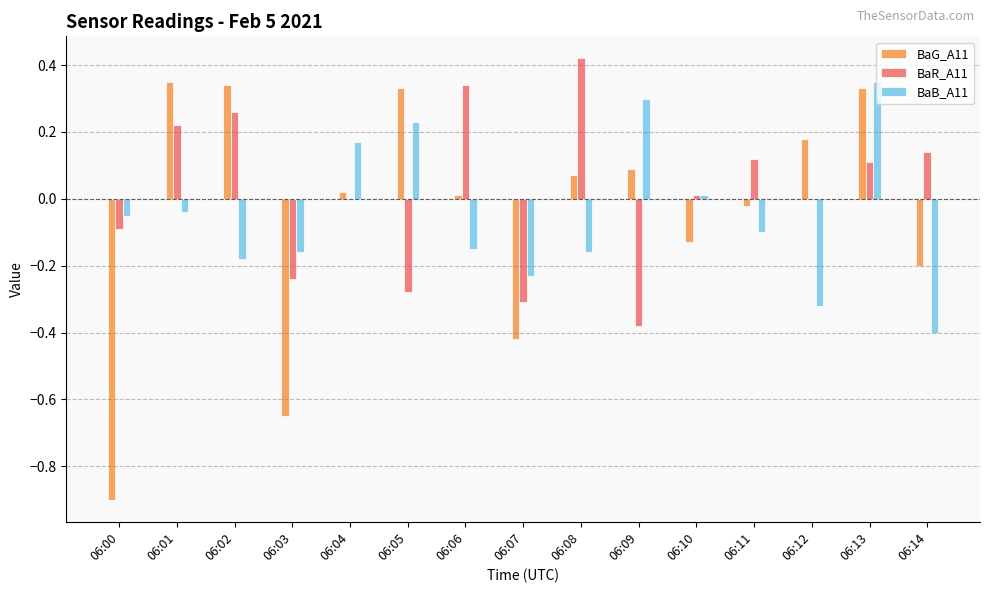

The value of BaR_A11 at 06:12 is -0.4. True or false?

False